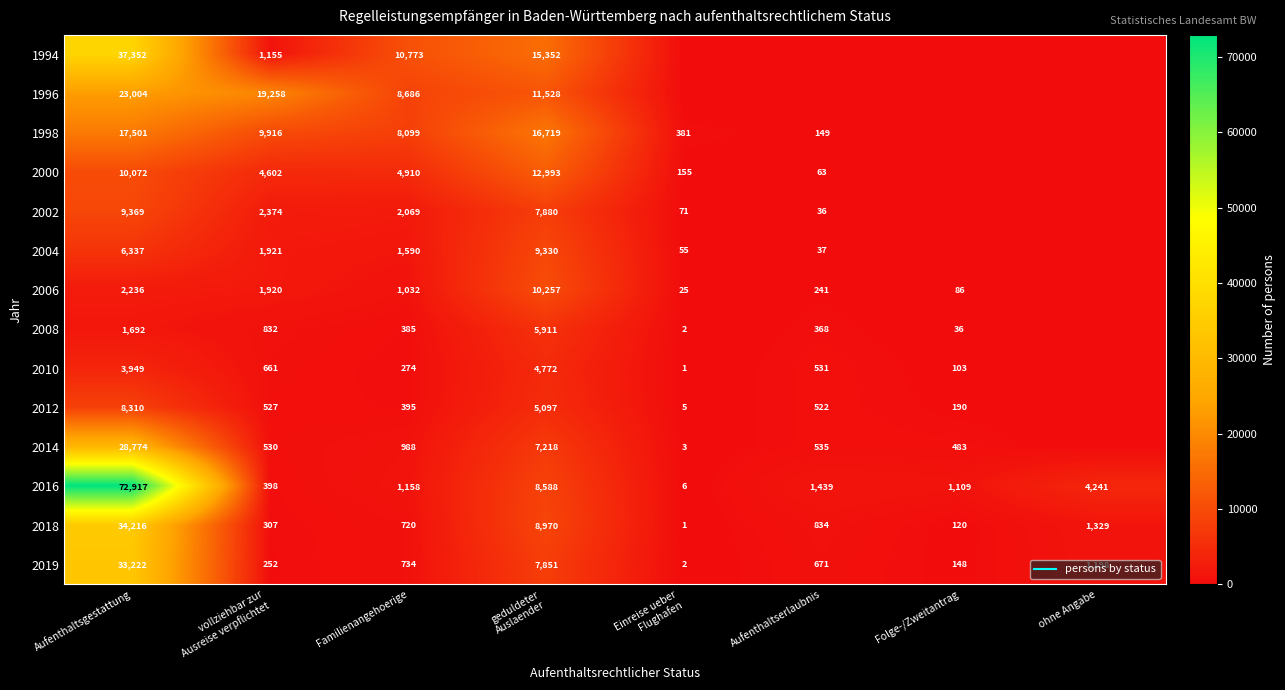

True or false: 1996 has a value of 0 at Folge-/Zweitantrag.

True